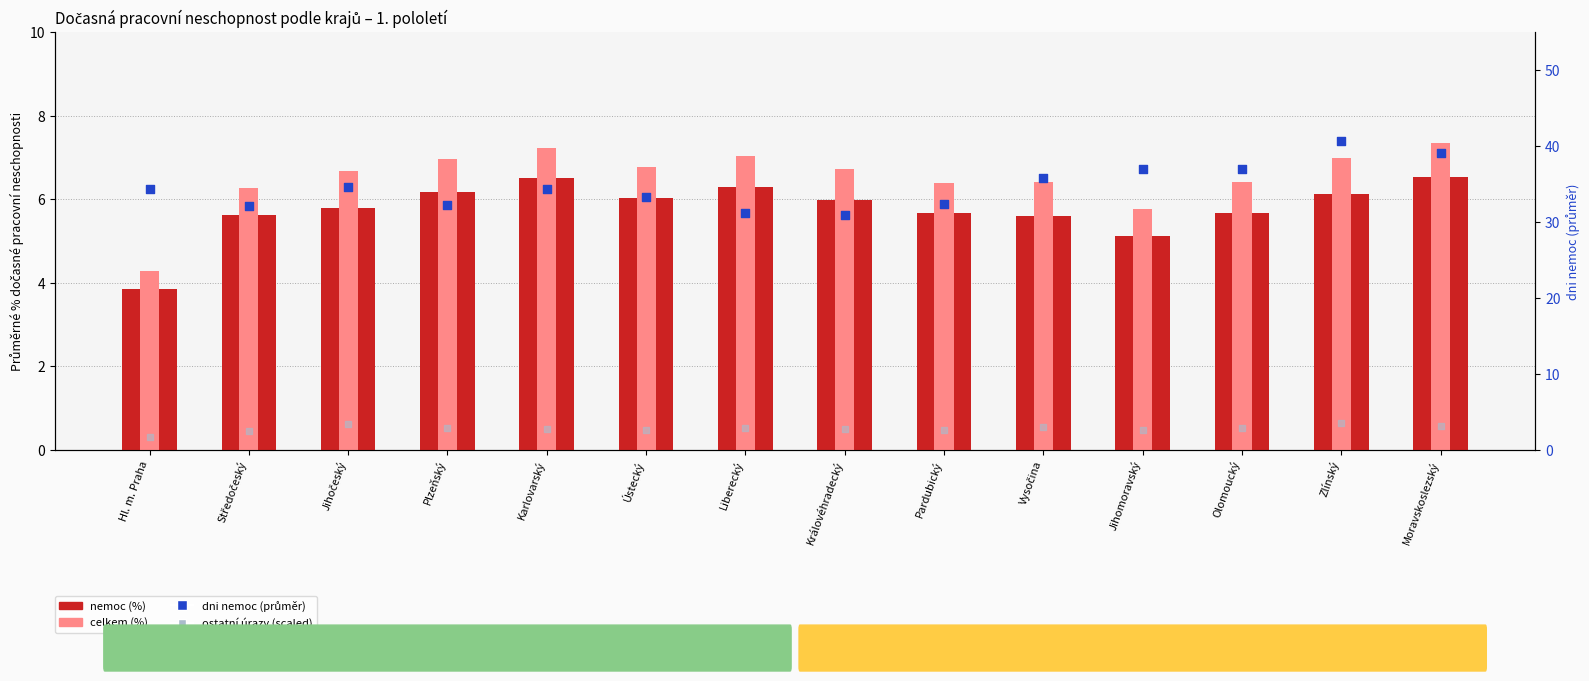

Is the value of celkem (%) at Pardubický greater than the value of ostatní úrazy (scaled) at Olomoucký?

Yes